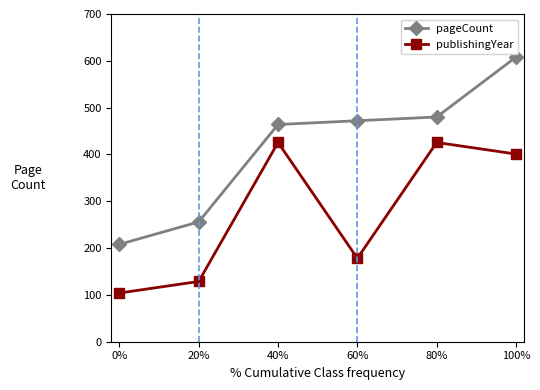

At which label does pageCount reach its peak?

100%